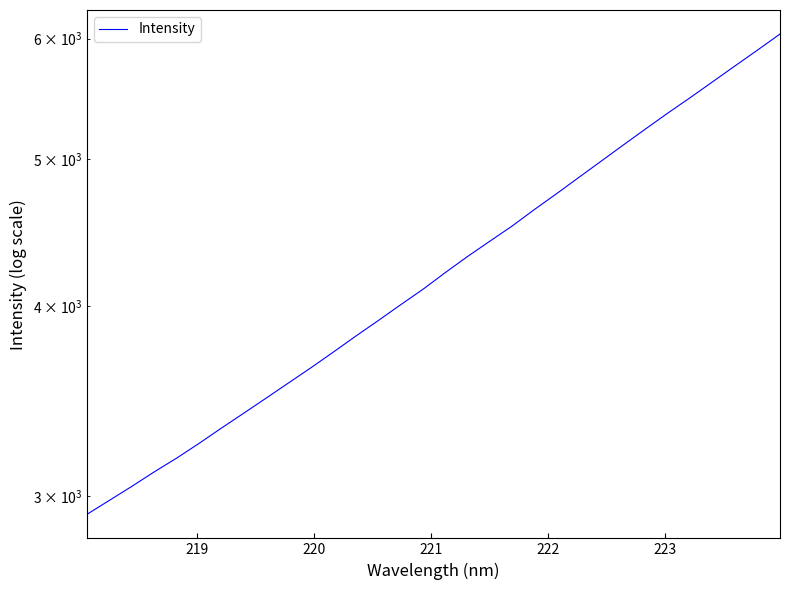

Reading left to right, extract all data points from this chart.

2919.6	2981.9	3045.6	3113.0	3178.5	3250.0	3326.2	3402.3	3480.7	3561.6	3644.3	3731.6	3822.7	3913.3	4007.9	4103.0	4208.1	4312.5	4413.8	4516.6	4631.3	4744.6	4863.5	4984.6	5109.2	5235.4	5363.0	5489.6	5622.6	5758.9	5897.5	6041.7